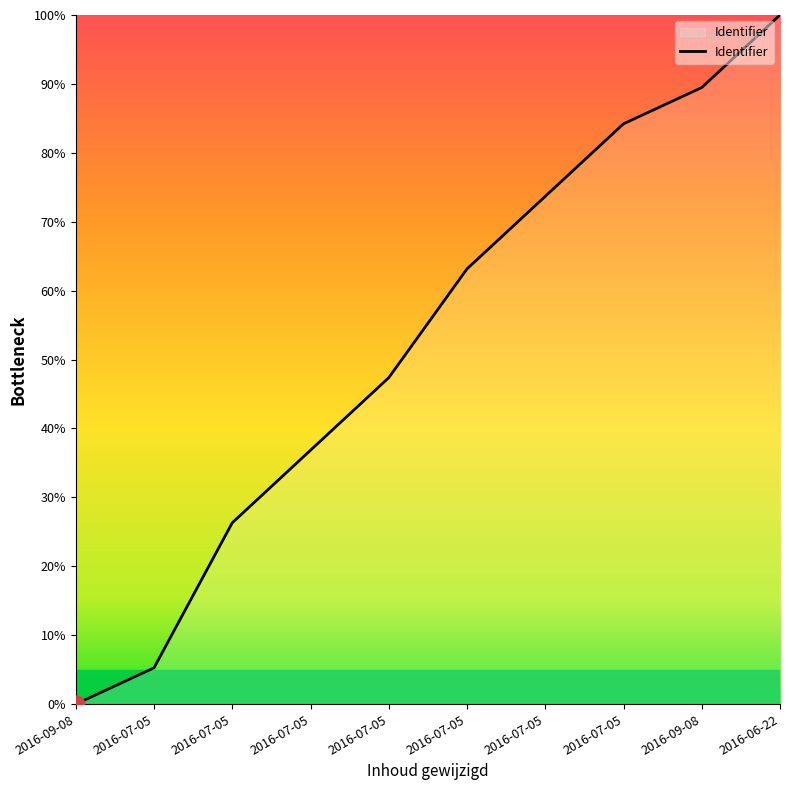

The chart shows a value of 36.8 at 2016-07-05. True or false?

True